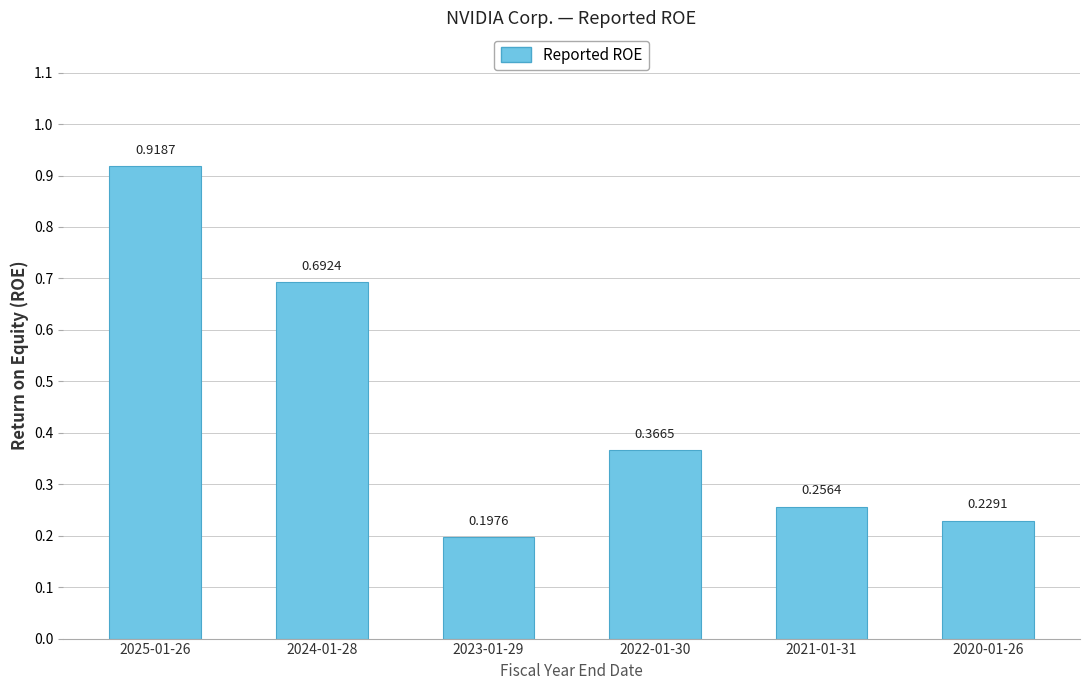

What is the sum of all values?

2.7